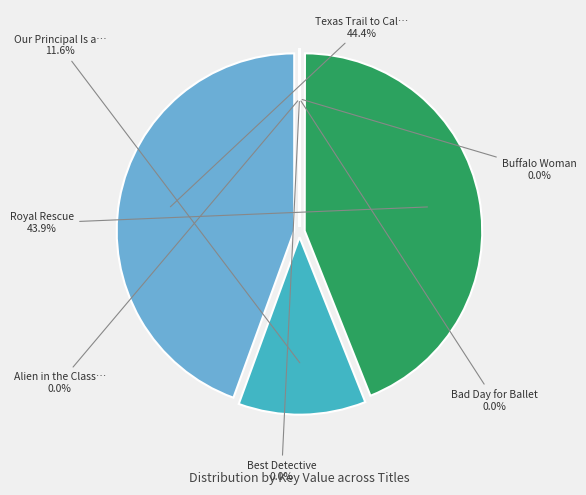

To the nearest percent, what is the difference between the Texas Trail to Calamity and Bad Day for Ballet slice percentages?

44%